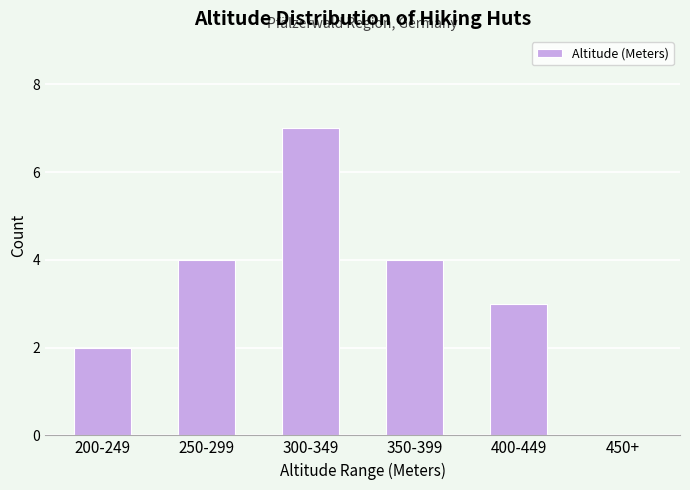

What is the sum of all values?

20